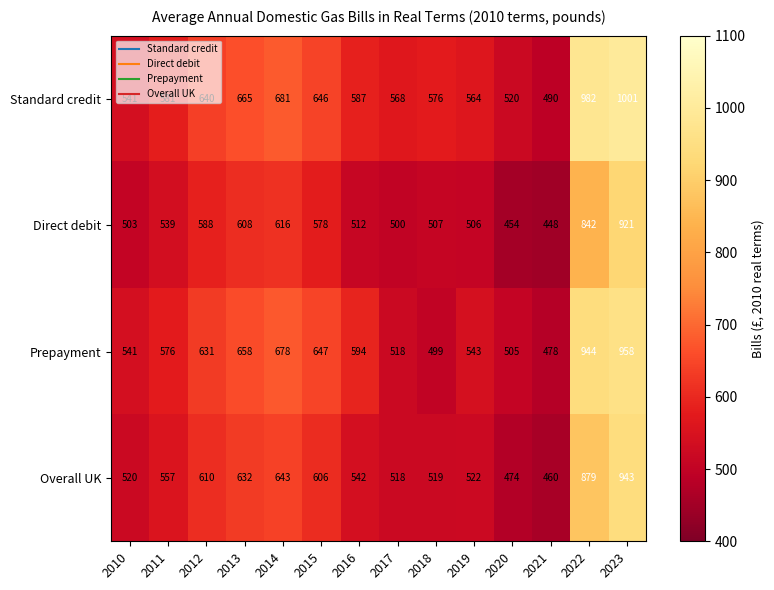

Where is Prepayment nearest to the value 718?

2014